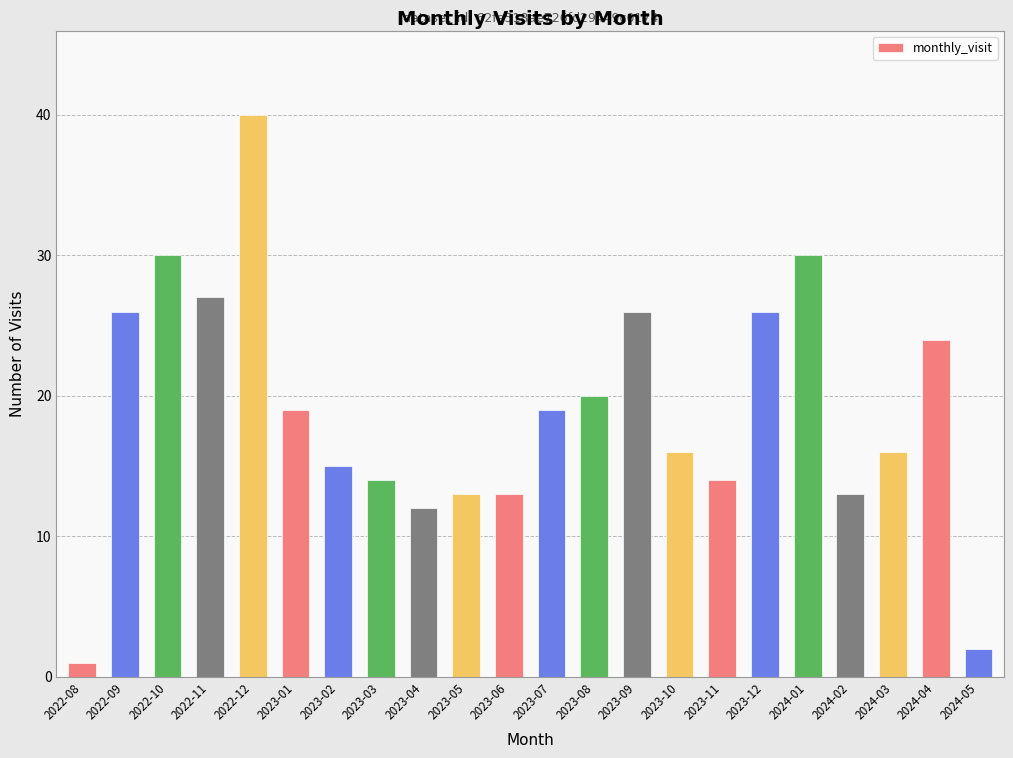

Reading right to left, list all the values displayed in this chart.

2	24	16	13	30	26	14	16	26	20	19	13	13	12	14	15	19	40	27	30	26	1